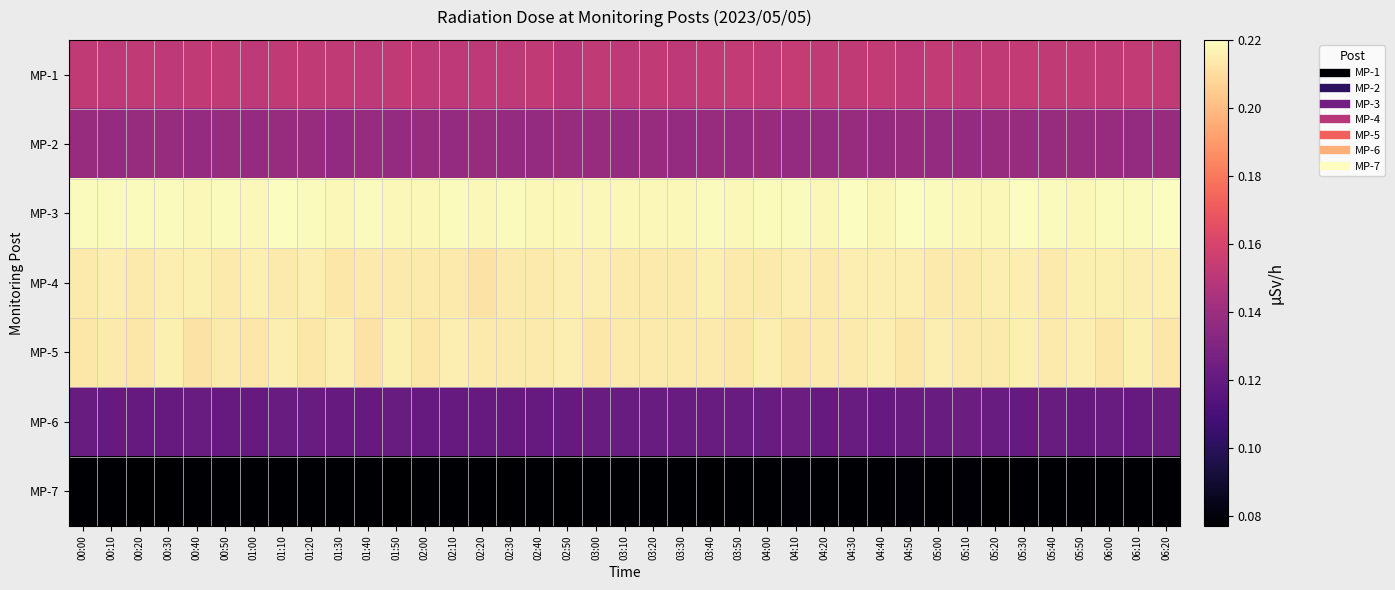

Rank the series by their maximum value, from lowest to highest.

MP-7, MP-6, MP-2, MP-1, MP-4, MP-5, MP-3